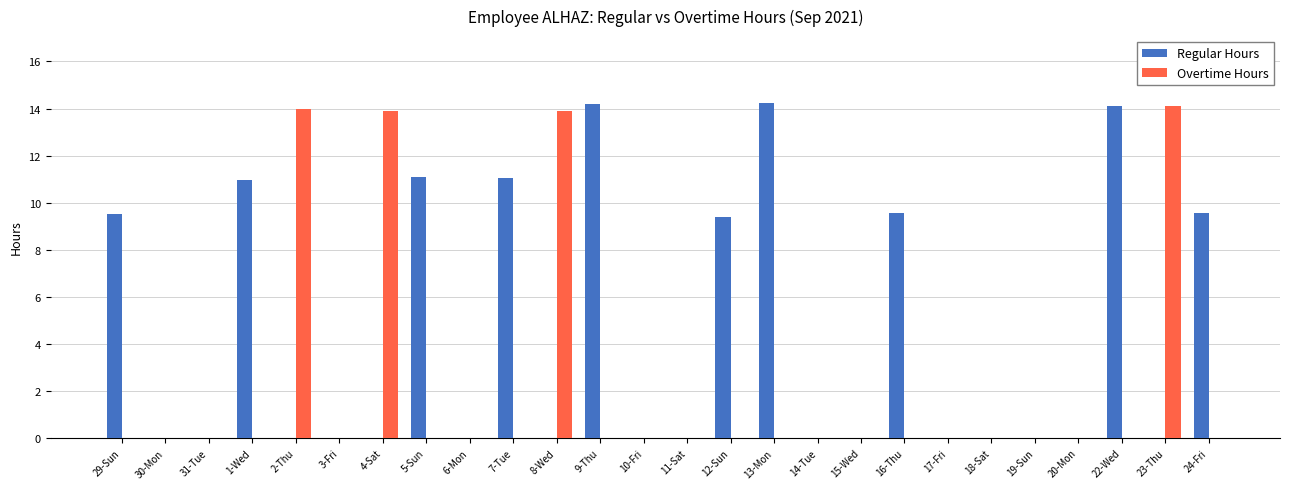

What is the maximum value shown in the chart?

14.2